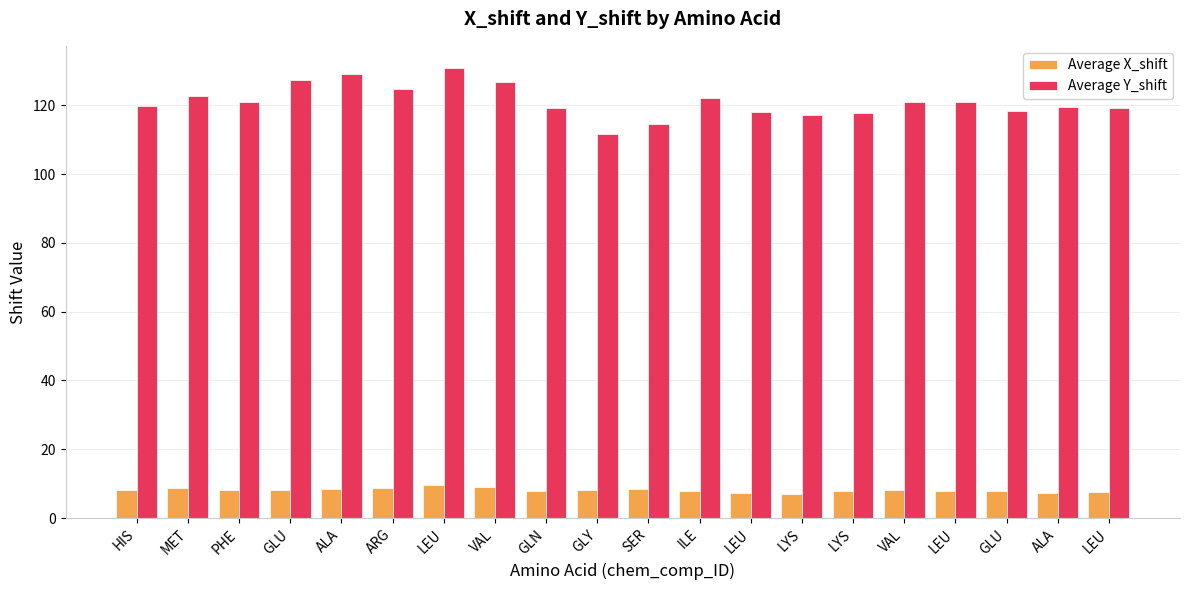

What is the average value of the Average Y_shift series?

121.1